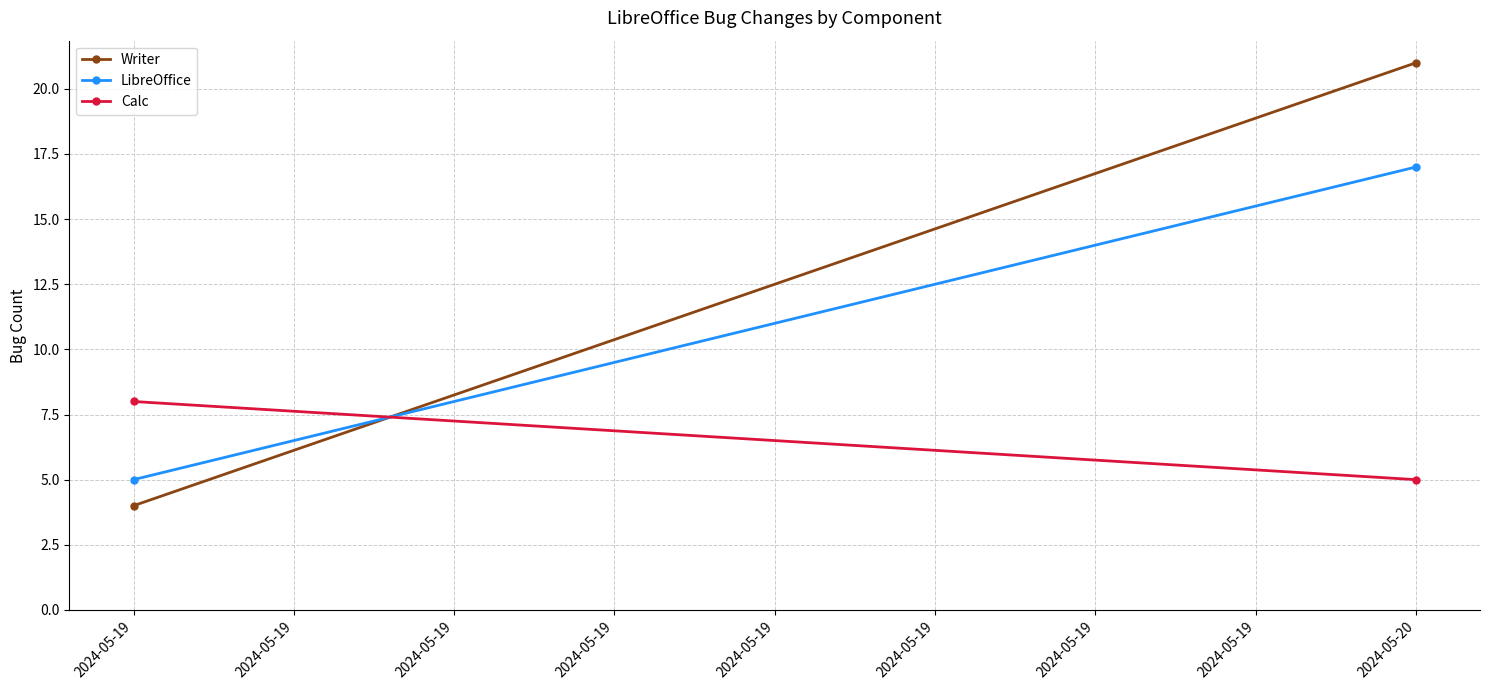

What is the highest value of the LibreOffice series?

17